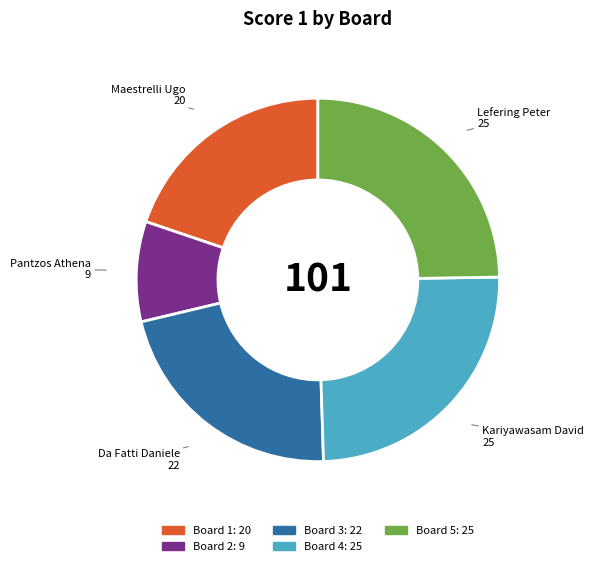

Combined, do Board 1 and Board 4 account for over 50%?

No